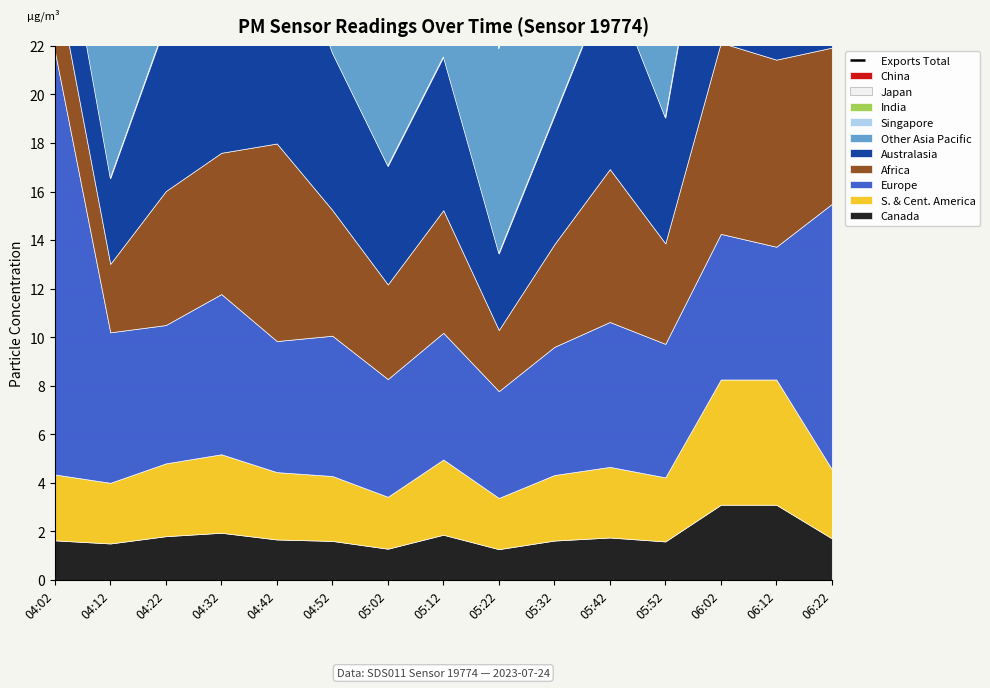

Is it true that the value at 05:32 is 24.5?

False